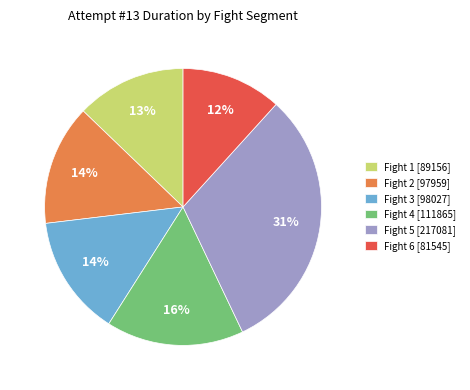

True or false: Fight 5 accounts for 19% of the total.

False